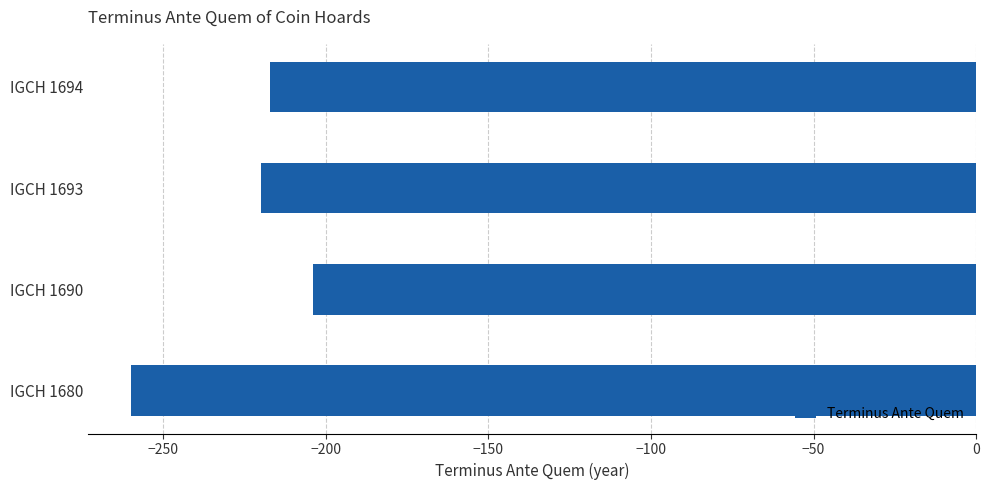

Between IGCH 1693 and IGCH 1680, which is larger?

IGCH 1693